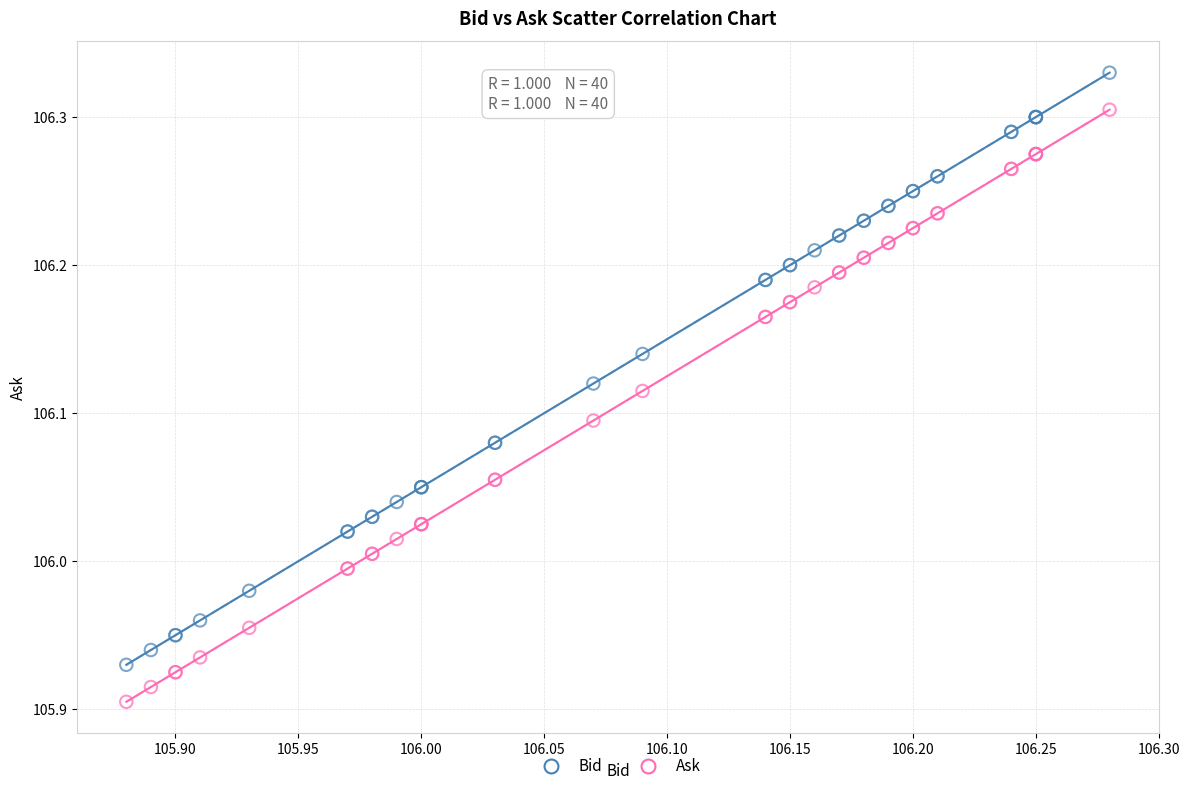

Which series reaches the maximum Y coordinate?

Bid